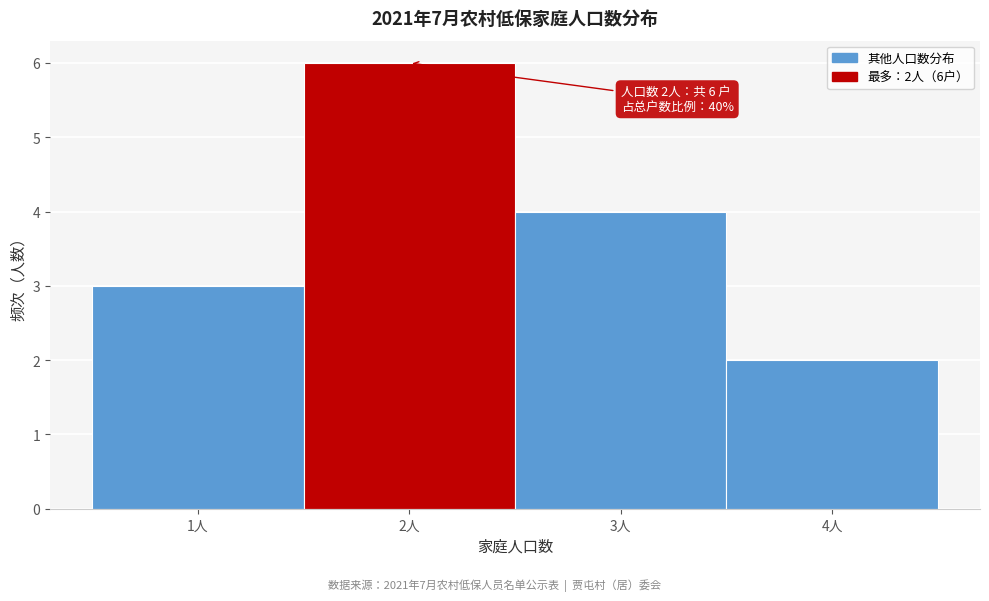

Over which range of the x-axis is the bar tallest?

1.5 to 2.5